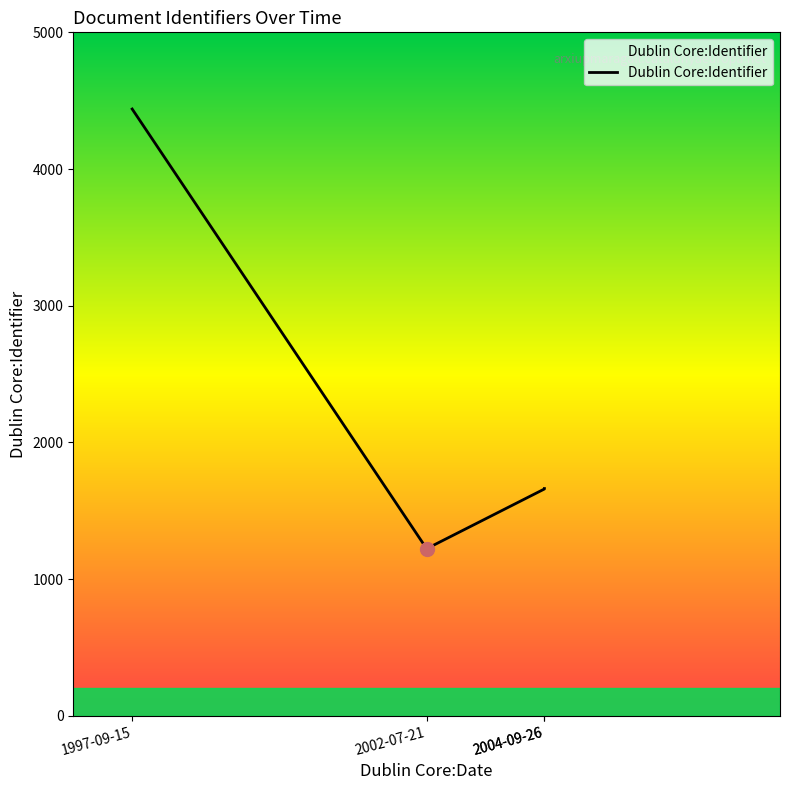

What is the smallest value displayed?

1222